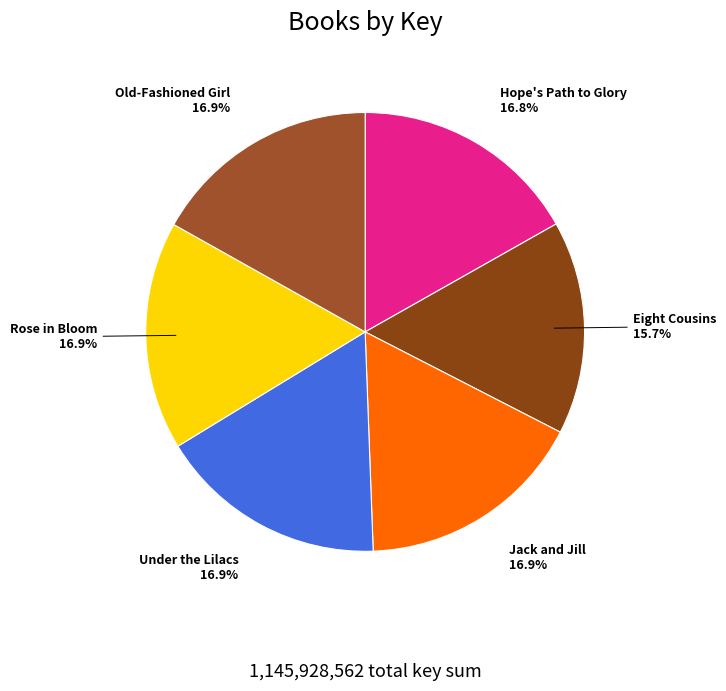

What percentage is the Jack and Jill slice, to the nearest percent?

17%